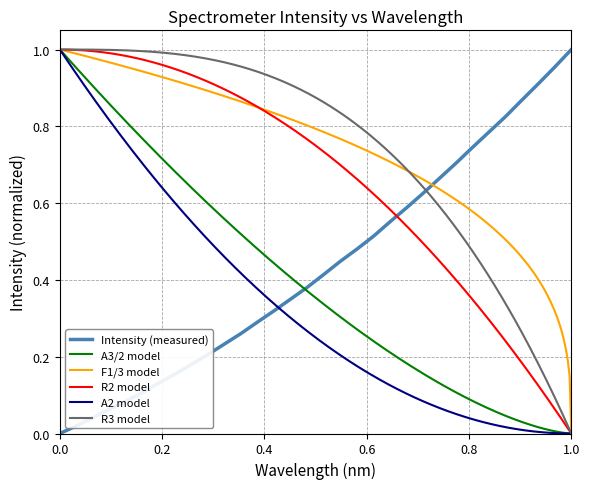

True or false: the data has more than 2 interior local peaks.

False